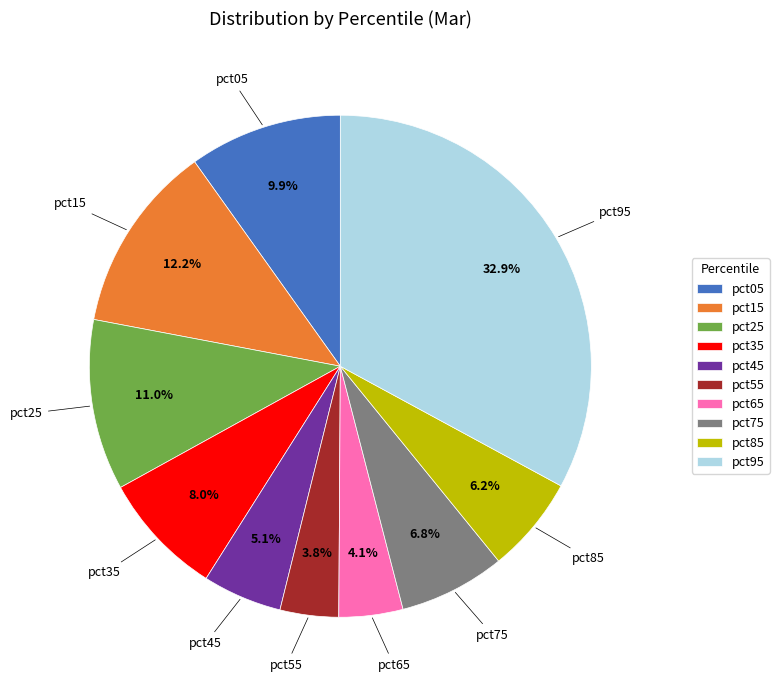

True or false: pct05 accounts for 2% of the total.

False